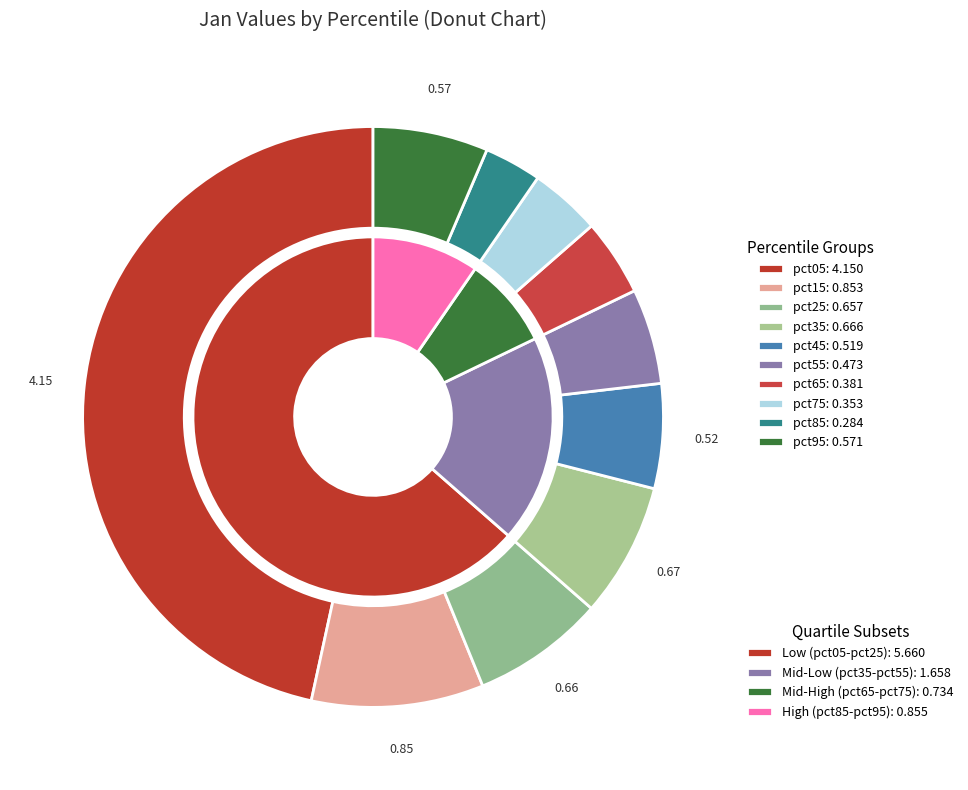

Is it true that pct75 is 4% of the pie?

True